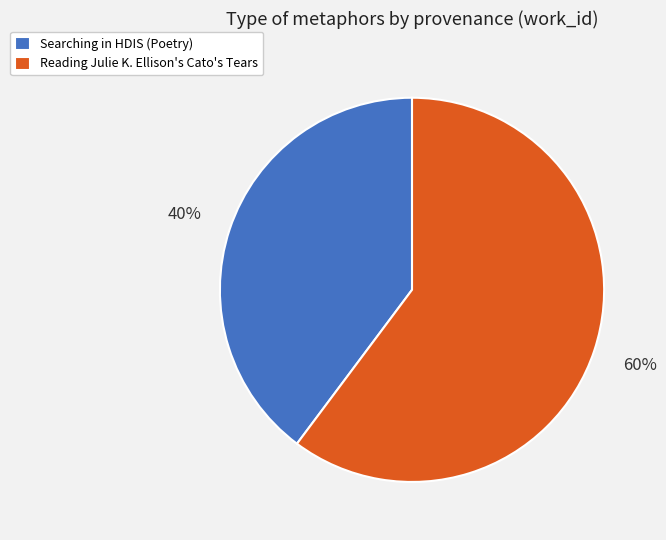

To the nearest percent, what is the difference between the Reading Julie K. Ellison's Cato's Tears and Searching in HDIS (Poetry) slice percentages?

20%